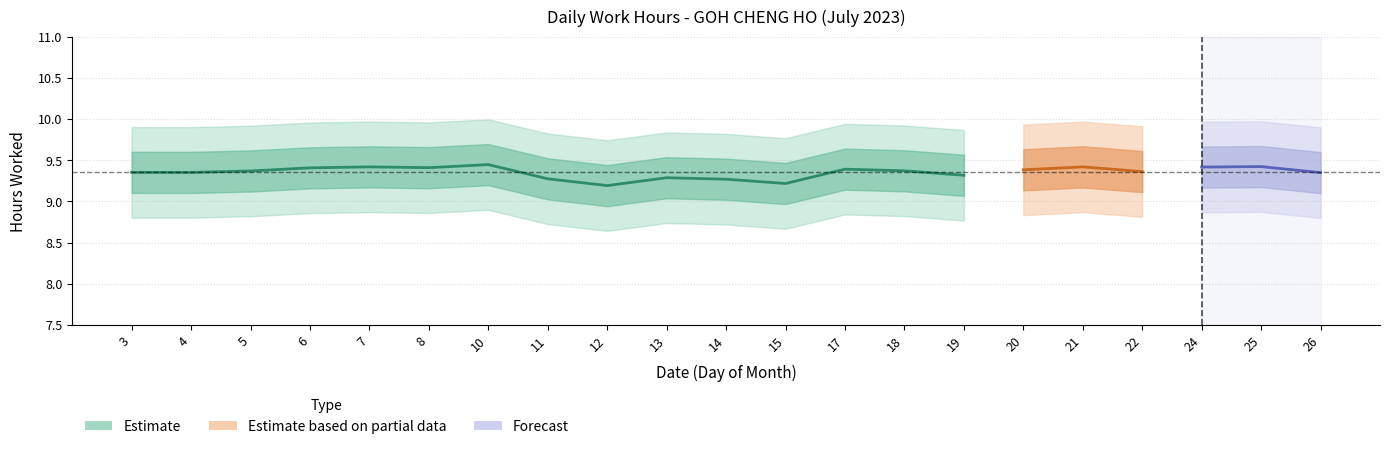

What is the sum of the values at 5 and 26?

18.7